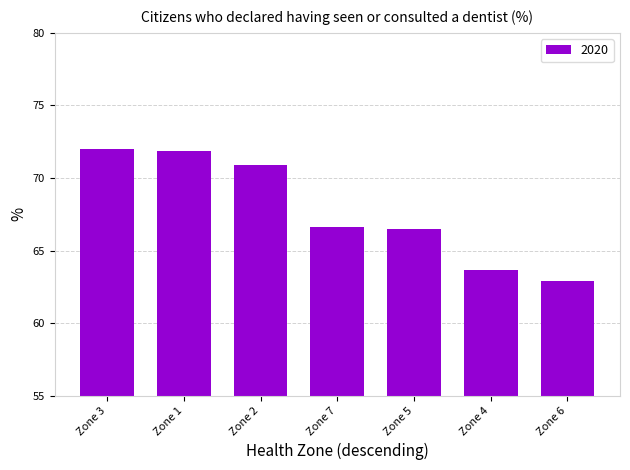

At which label does the data first exceed 66?

Zone 3